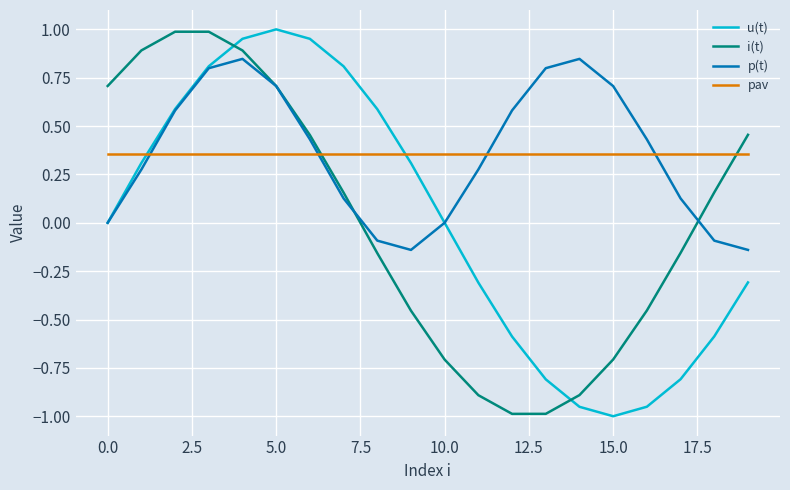

True or false: pav and u(t) intersect in this chart.

True